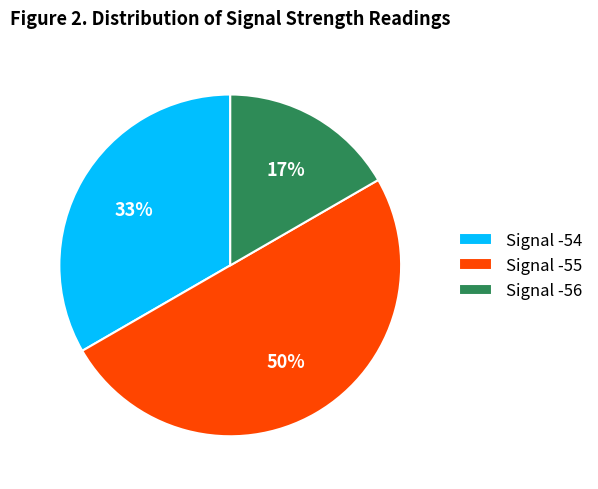

How many segments does this pie chart have?

3